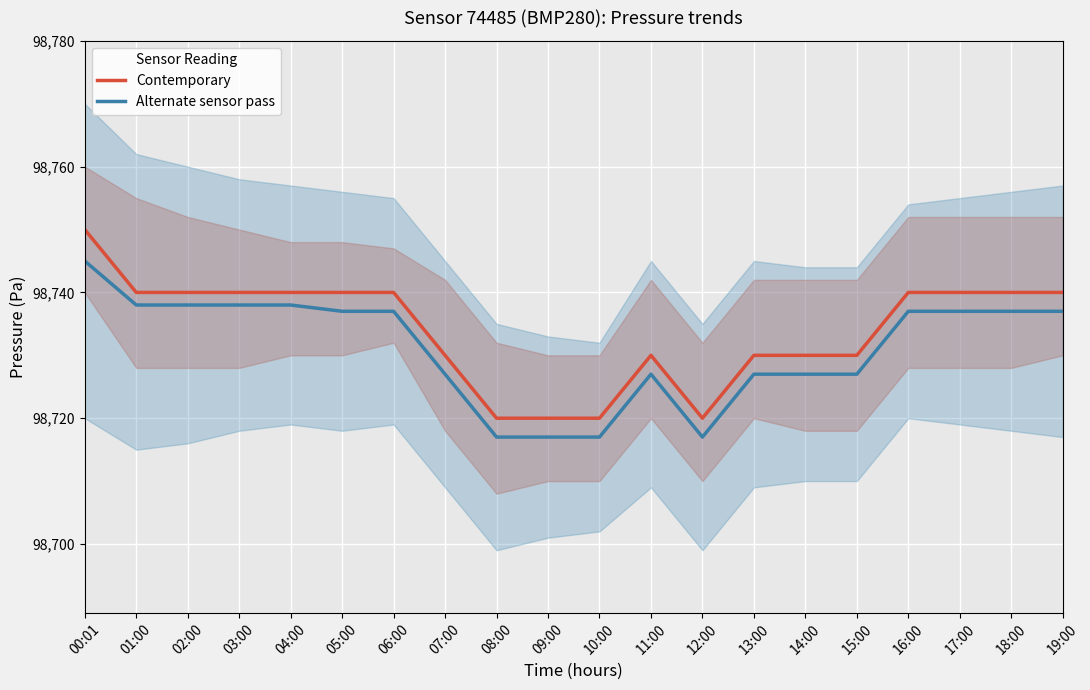

True or false: Contemporary and Alternate sensor pass intersect in this chart.

False